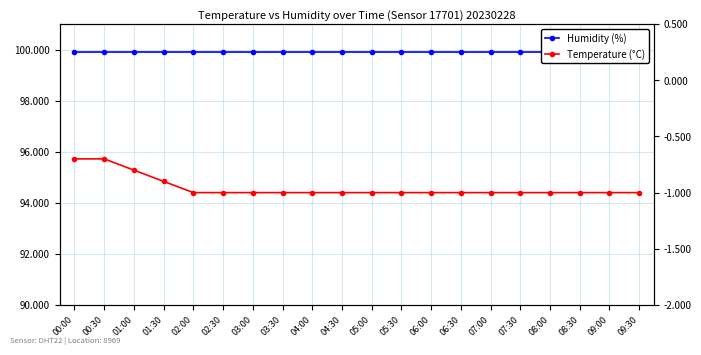

Is the value of Humidity (%) at 07:00 greater than the value of Temperature (°C) at 05:00?

Yes